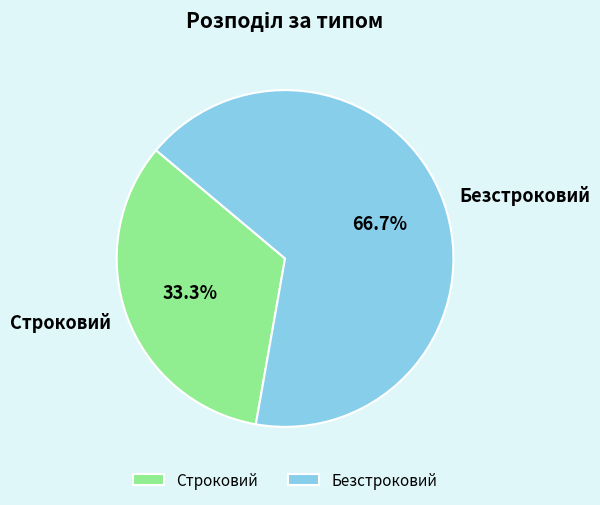

Count the number of slices in the pie.

2